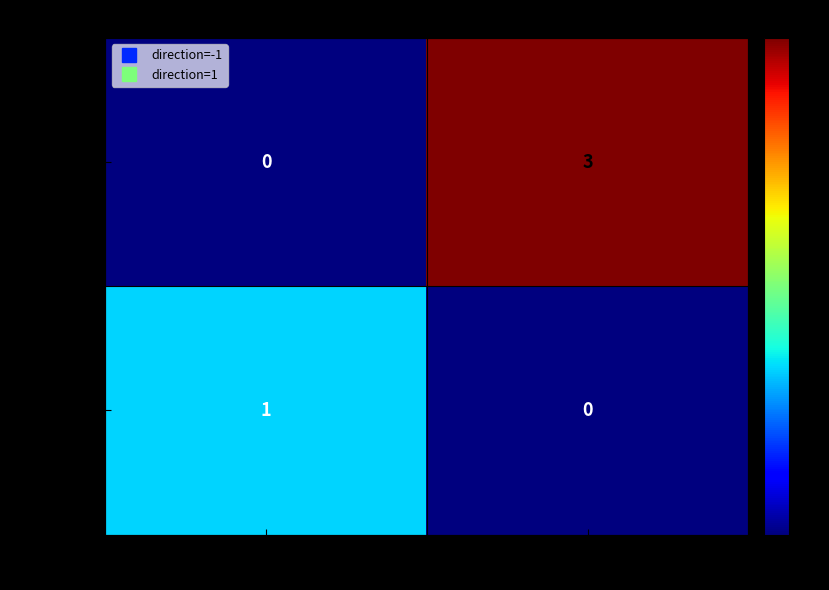

Which series has the widest spread of values?

9935c679...